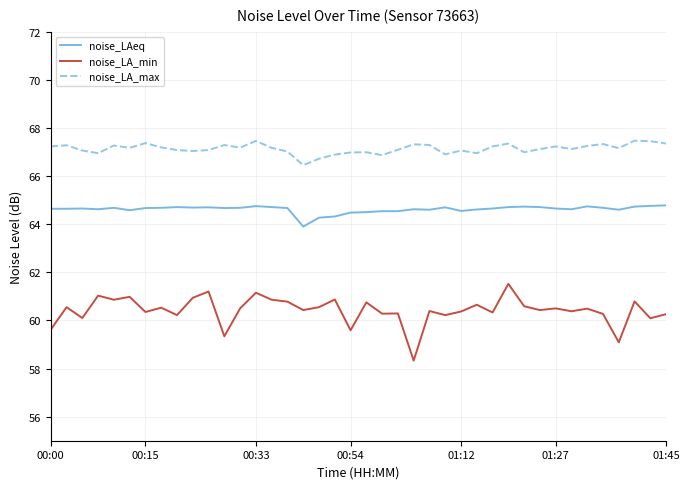

What is the difference between the maximum and minimum values in the noise_LAeq series?

0.9